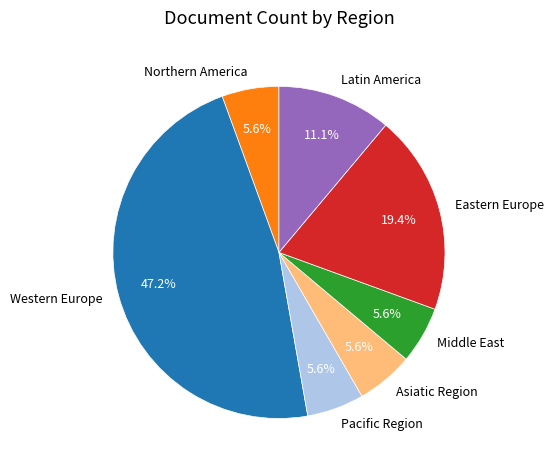

To the nearest percent, what is the average slice percentage?

14%